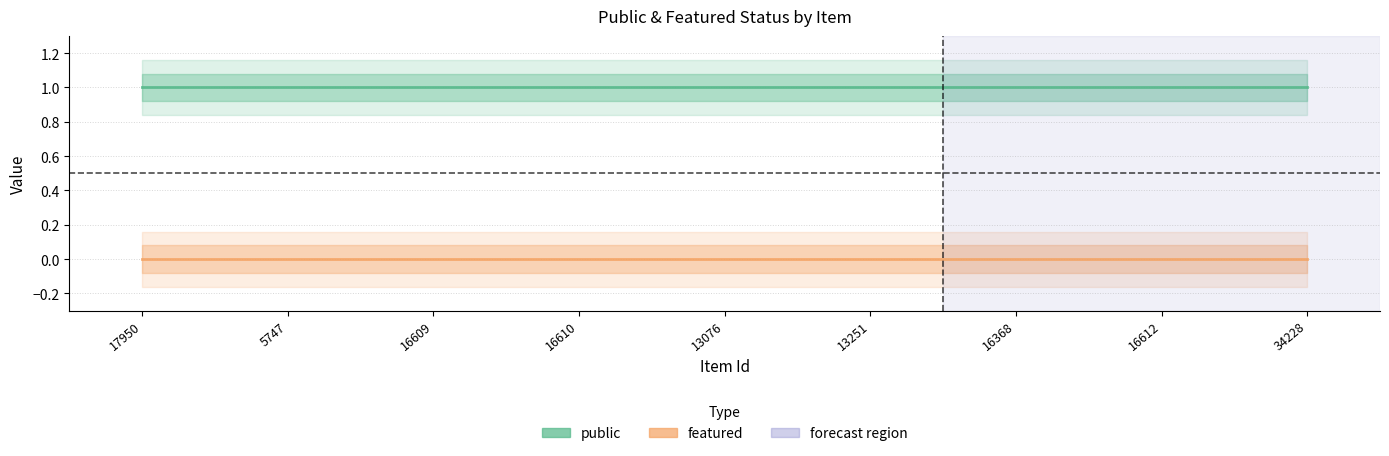

Reading left to right, list all the values displayed in this chart.

public: 1	1	1	1	1	1	1	1	1
featured: 0	0	0	0	0	0	0	0	0